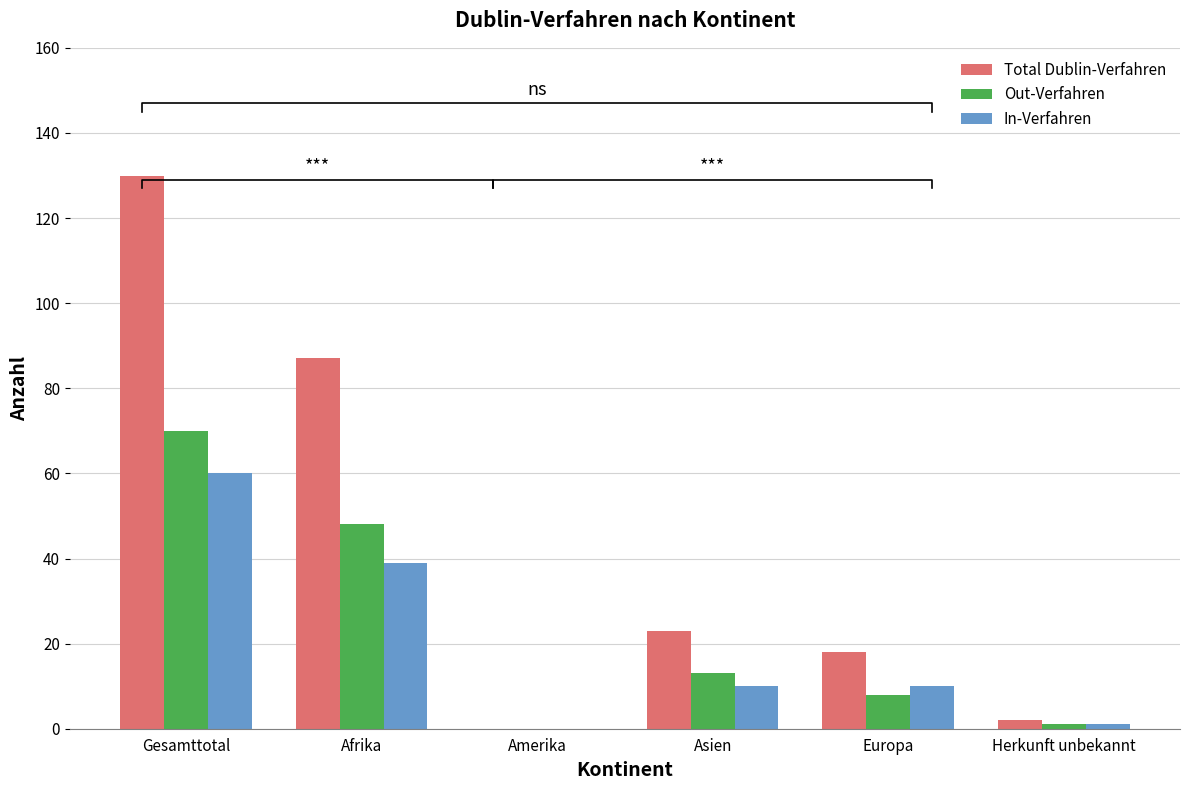

What is the label of the 6th bar from the left?

Herkunft unbekannt